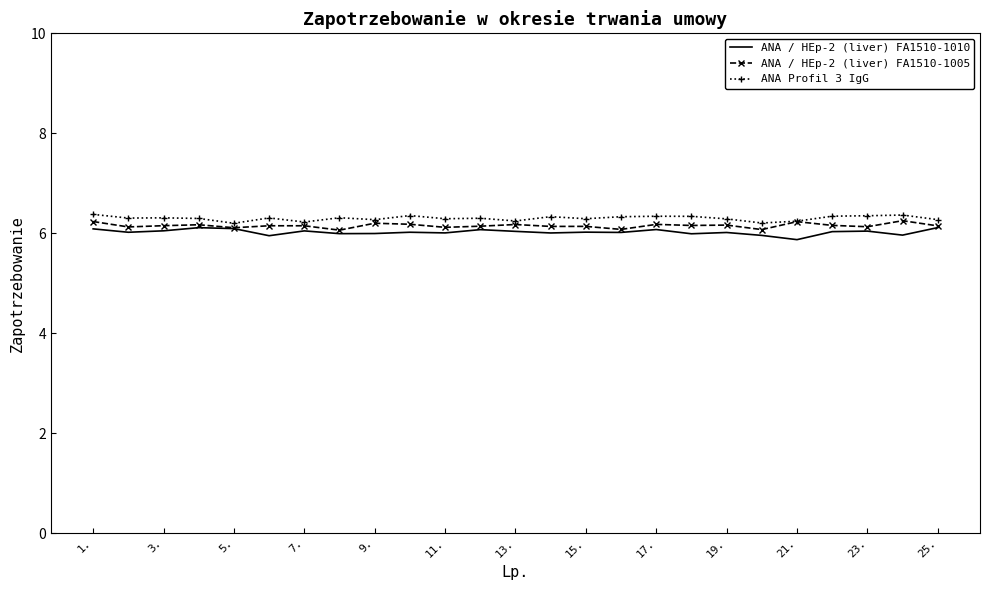

Does the chart have visible grid lines?

No